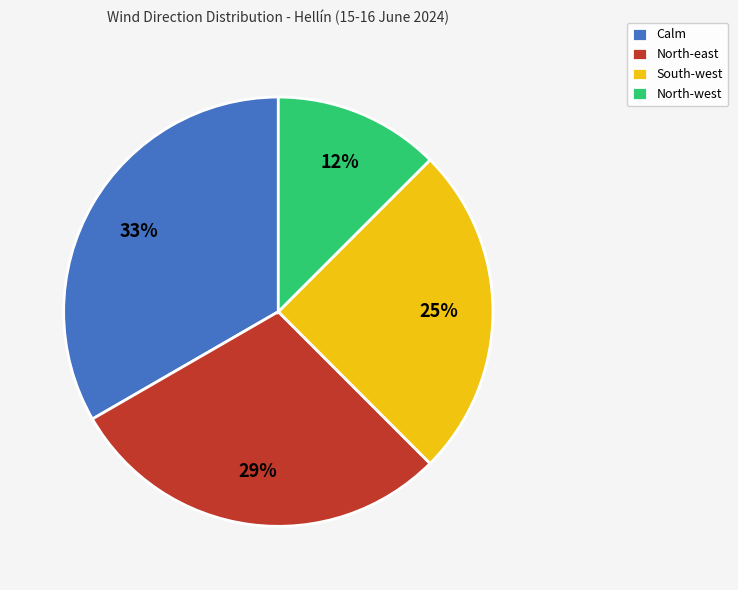

To the nearest percent, what is the difference between the South-west and Calm slice percentages?

8%